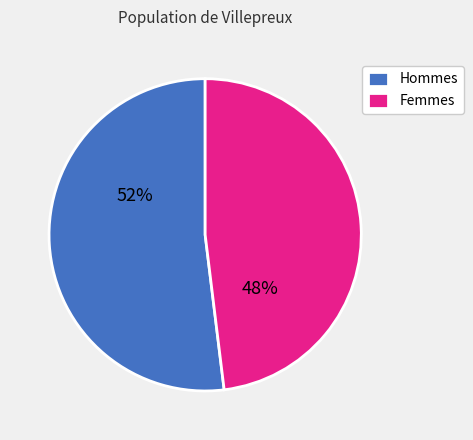

Rank the categories by value from lowest to highest.

Femmes, Hommes